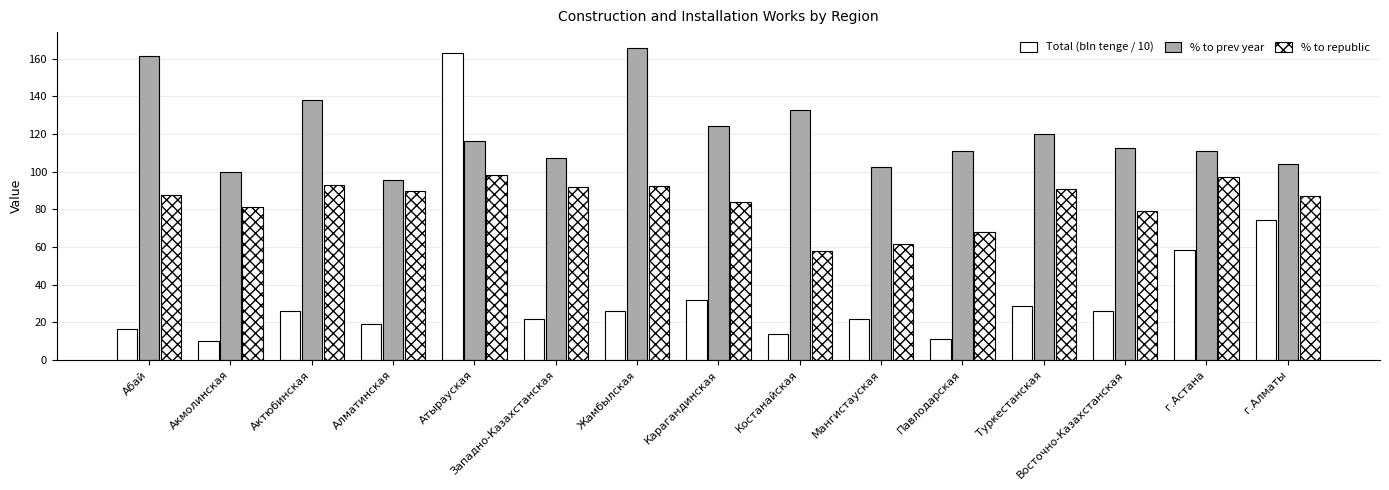

What is the minimum value shown in the chart?

10.2